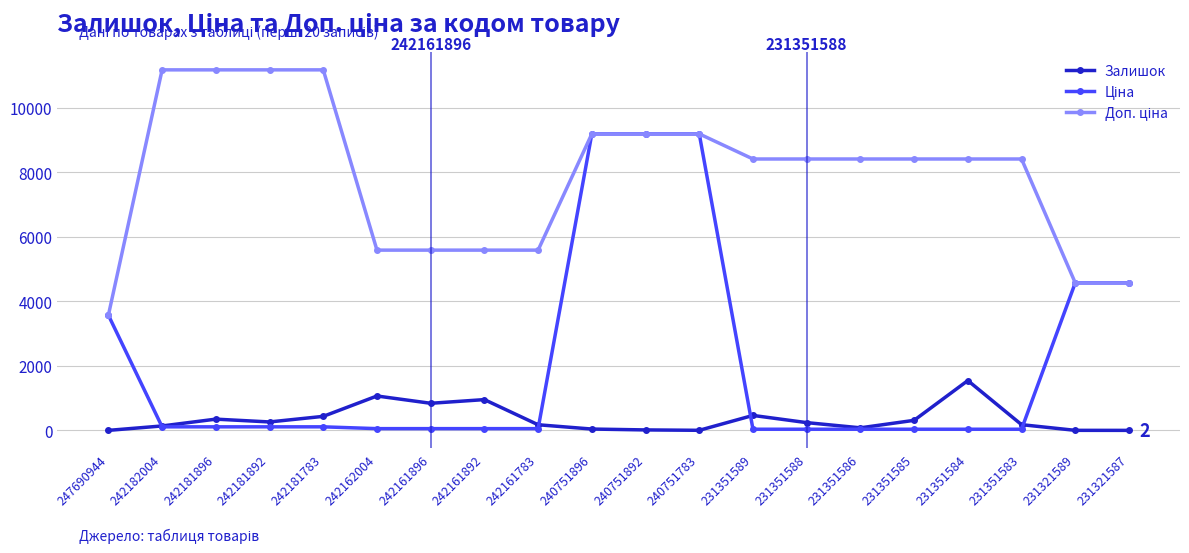

What is the maximum value shown in the chart?

11169.0